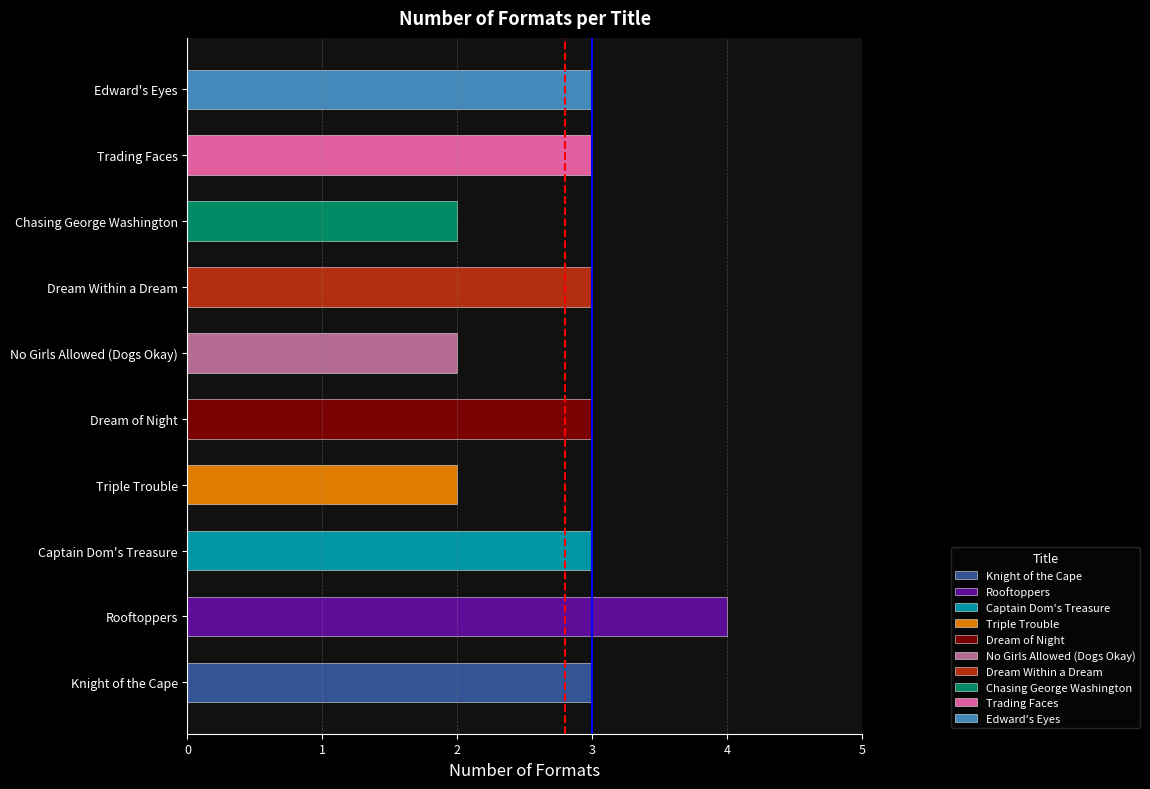

Between Triple Trouble and Dream Within a Dream, which is larger?

Dream Within a Dream